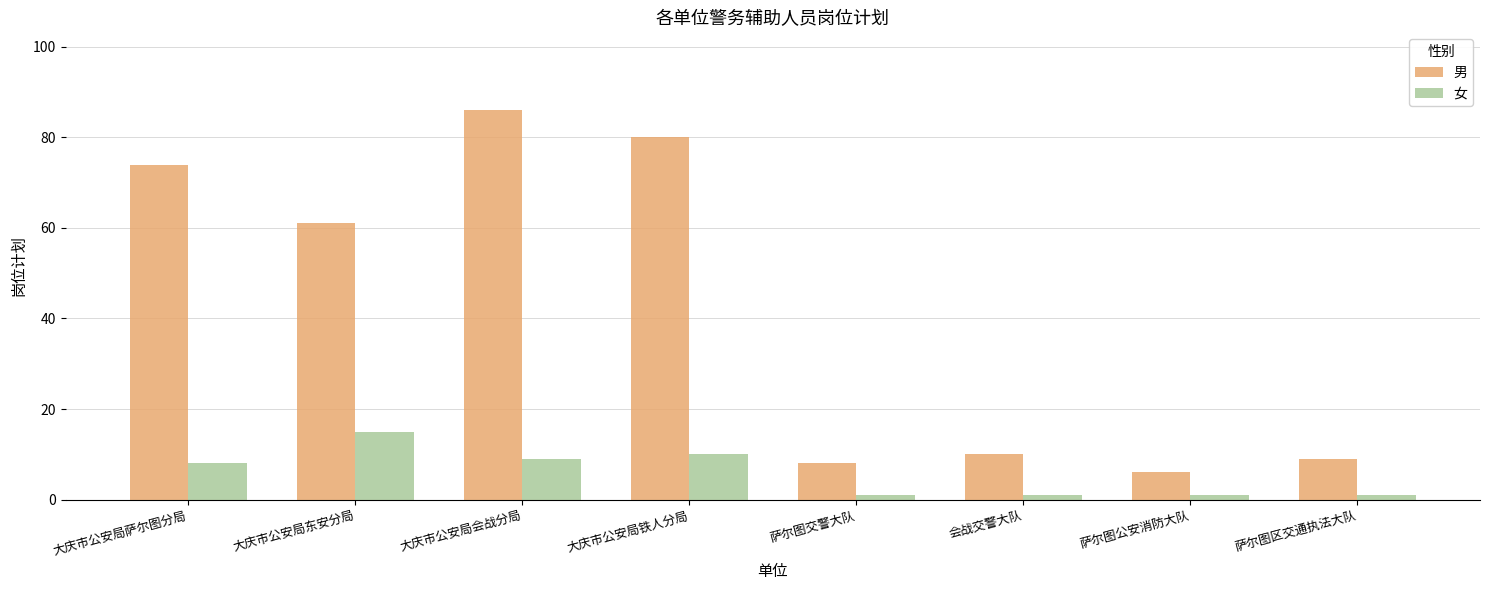

How many groups of bars are there?

8